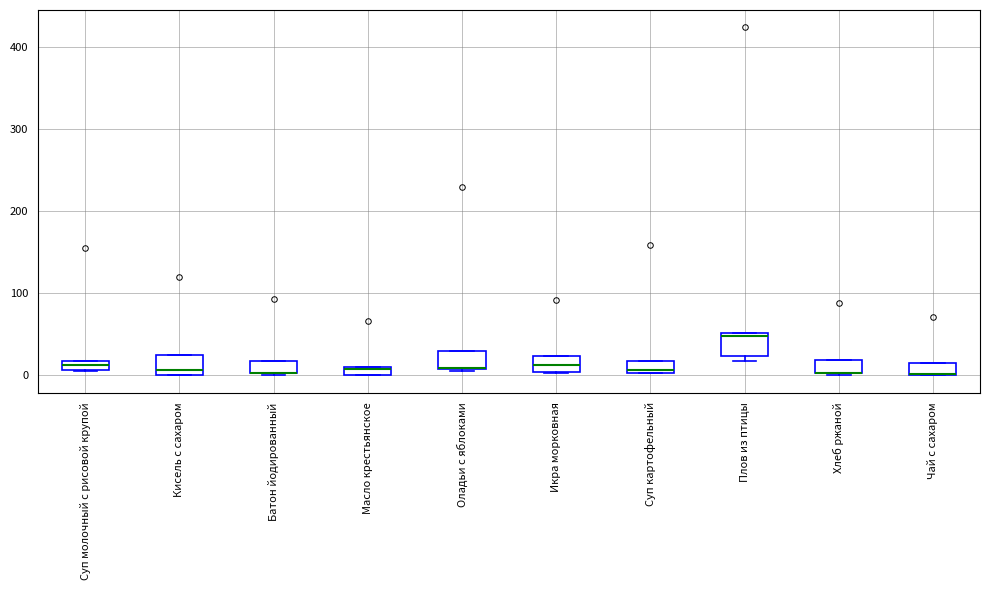

Where is the upper edge of the box for Батон йодированный on the y-axis? The values are not printed on the chart, so give them approximately, as read against the axis.

20